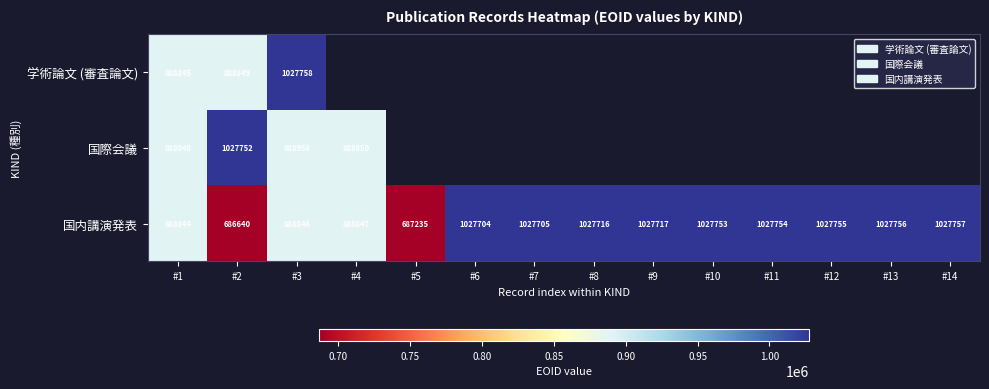

At which label does 国内講演発表 reach its peak?

#14